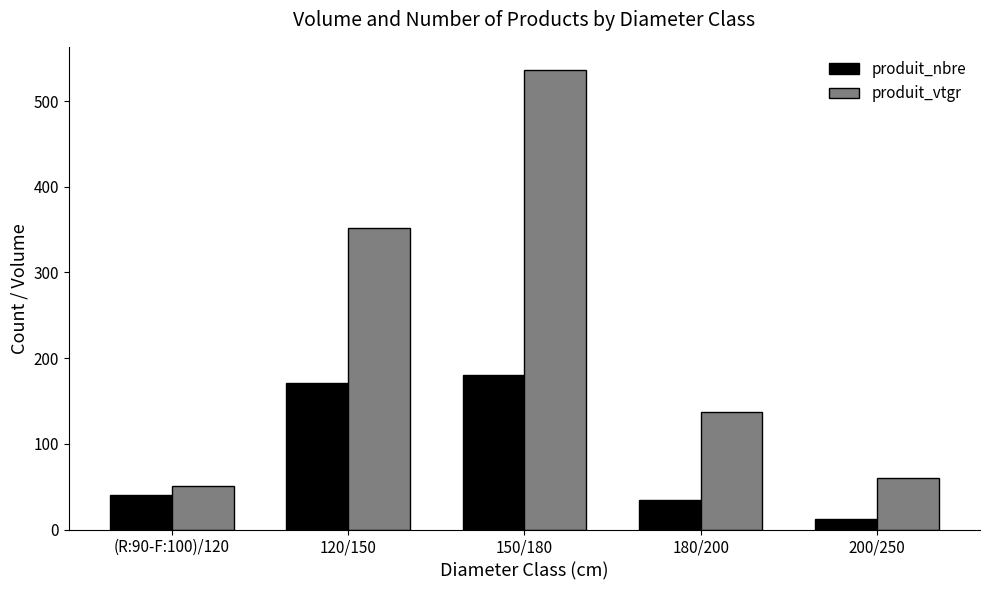

What is the difference between the highest and lowest values at 150/180?

356.5